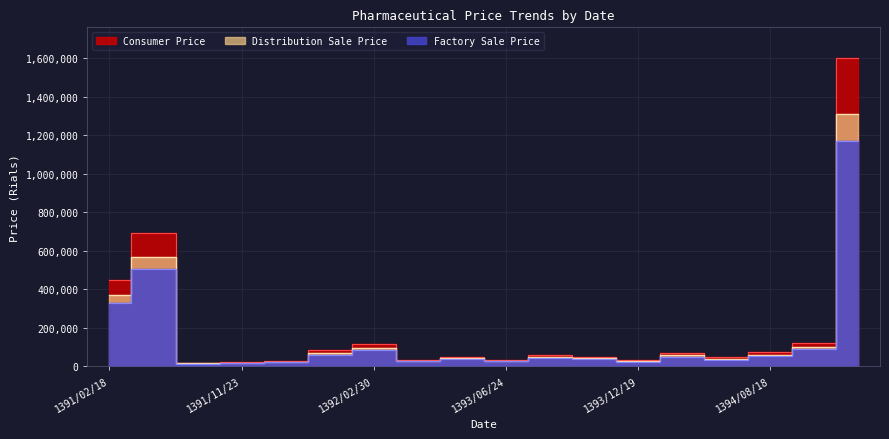

Does the chart display data point markers on the line(s)?

No